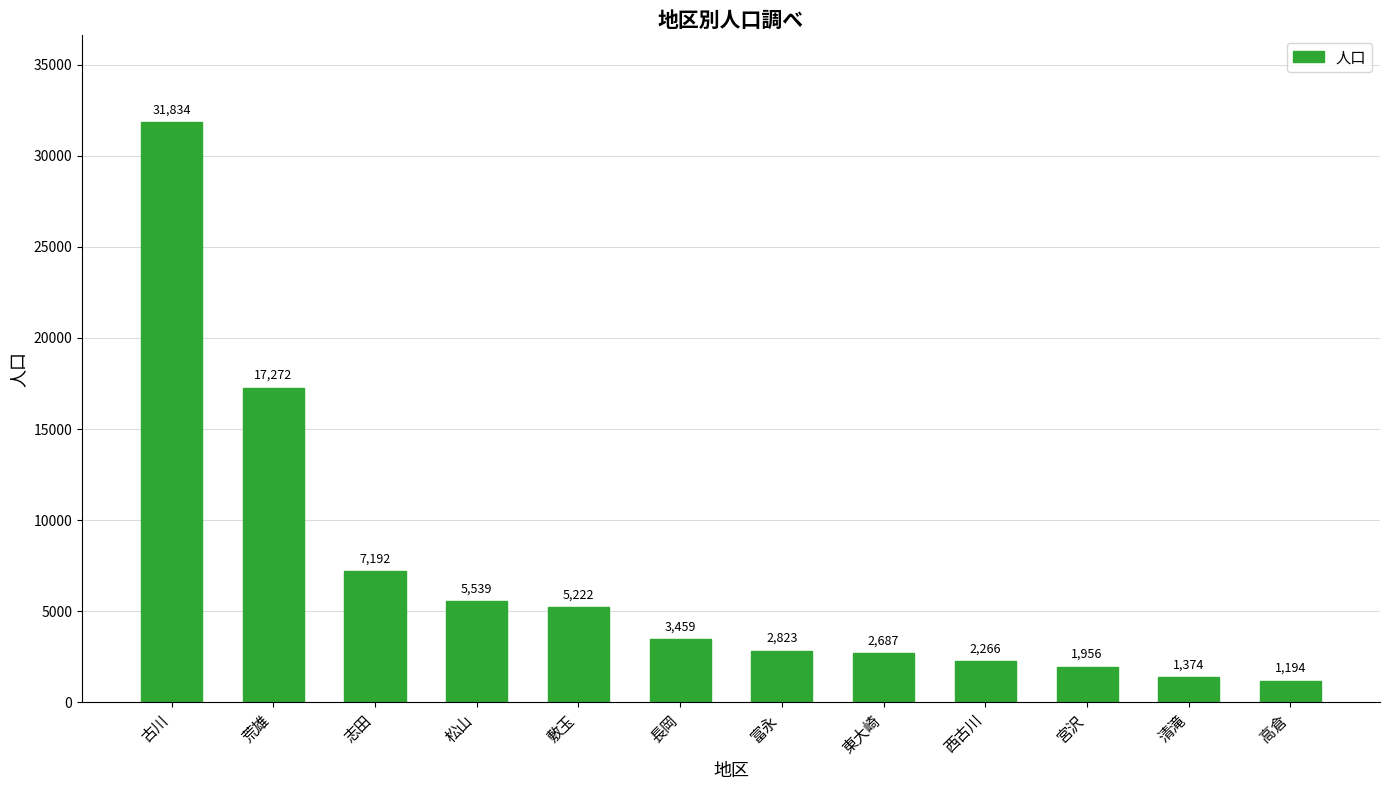

What is the label of the 10th bar from the left?

宮沢